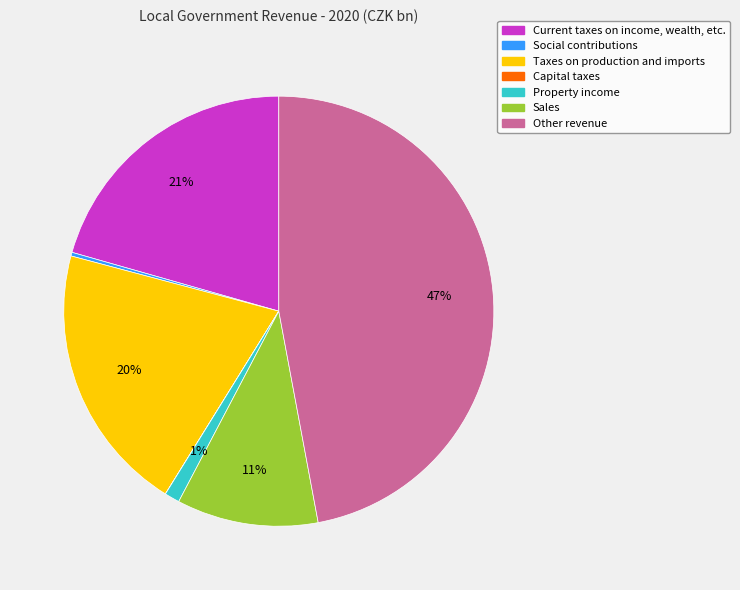

To the nearest percent, what is the average slice percentage?

14%